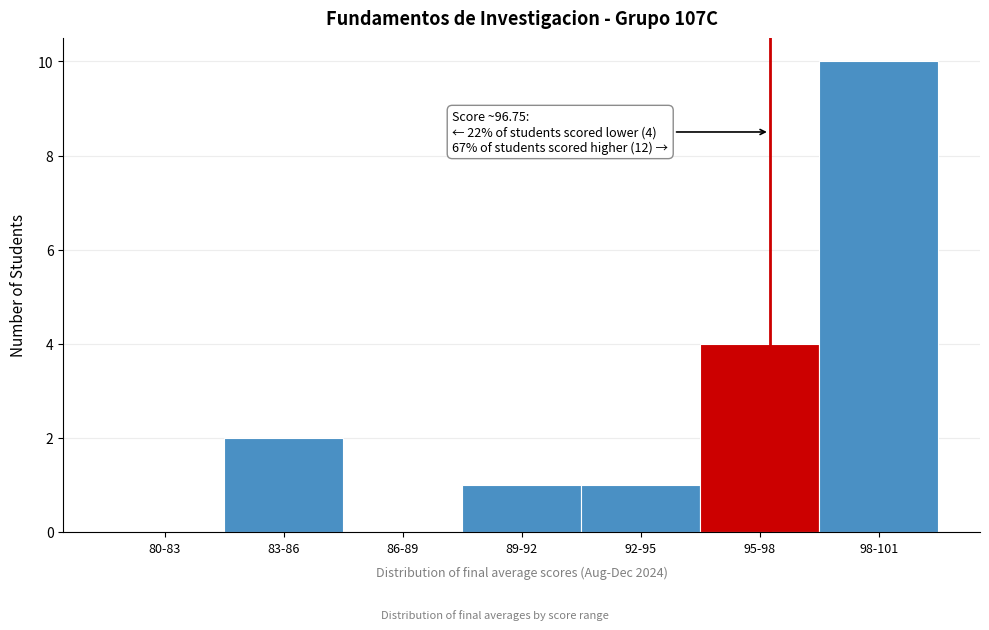

Reading left to right, transcribe all the data shown in this chart.

80-83=0	83-86=2	86-89=0	89-92=1	92-95=1	95-98=4	98-101=10